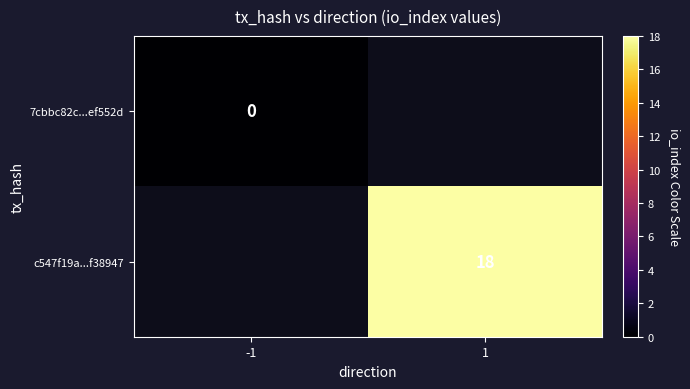

The value of c547f19a...f38947 at 1 is 8. True or false?

False